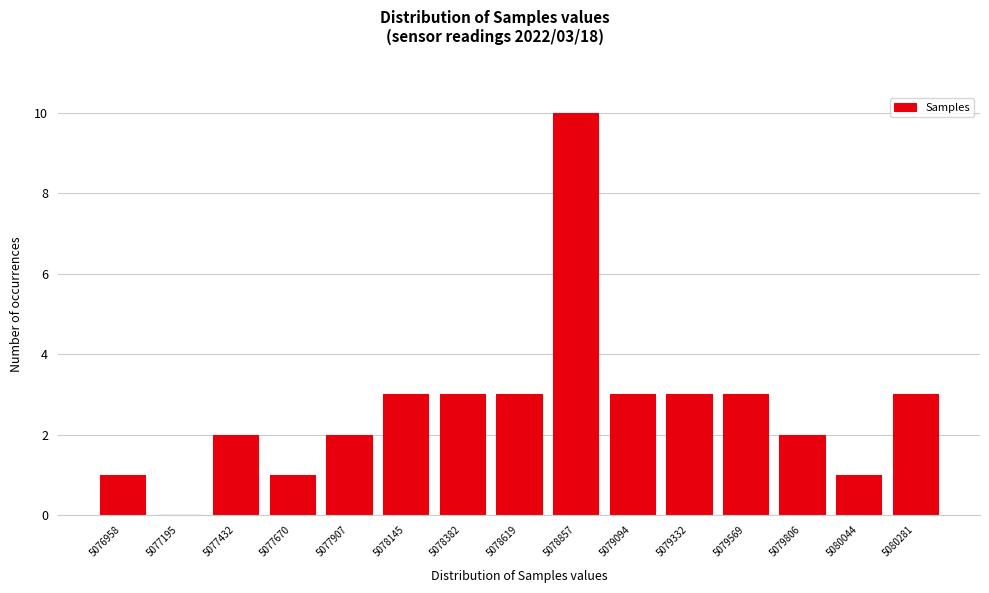

Reading left to right, list all the values displayed in this chart.

5076958=1	5077195=0	5077432=2	5077670=1	5077907=2	5078145=3	5078382=3	5078619=3	5078857=10	5079094=3	5079332=3	5079569=3	5079806=2	5080044=1	5080281=3